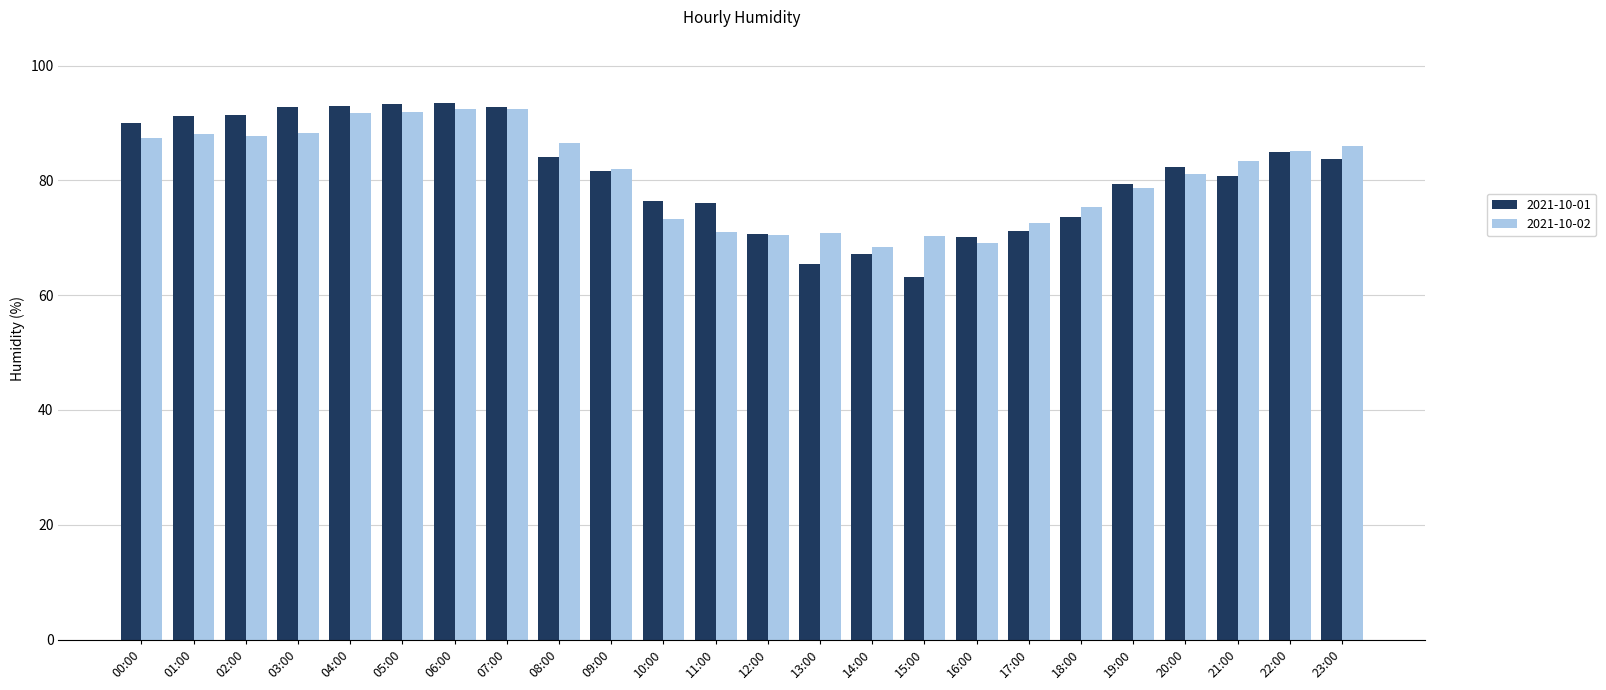

What is the minimum value for 2021-10-01?

63.2